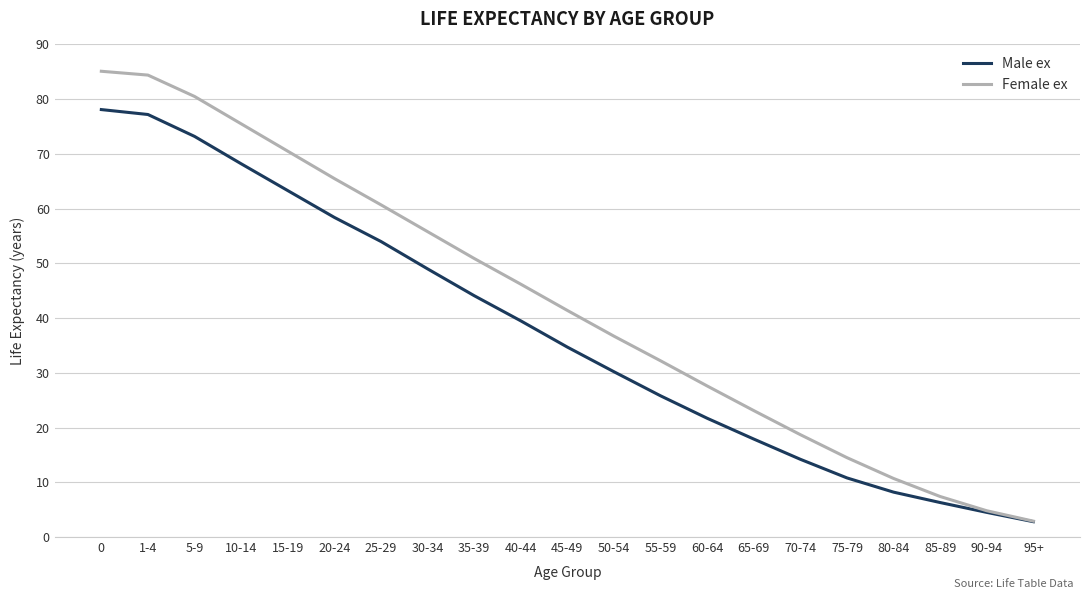

What is the spread (max minus min) of values at 1-4?

7.2